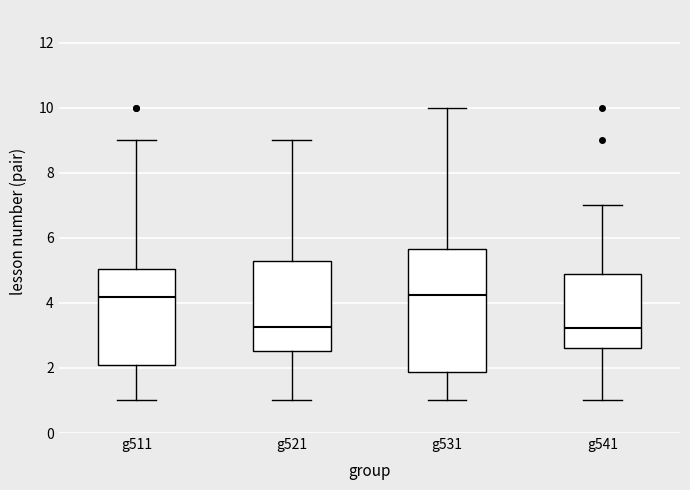

Which box is the tallest, from its lower edge to its upper edge?

g531